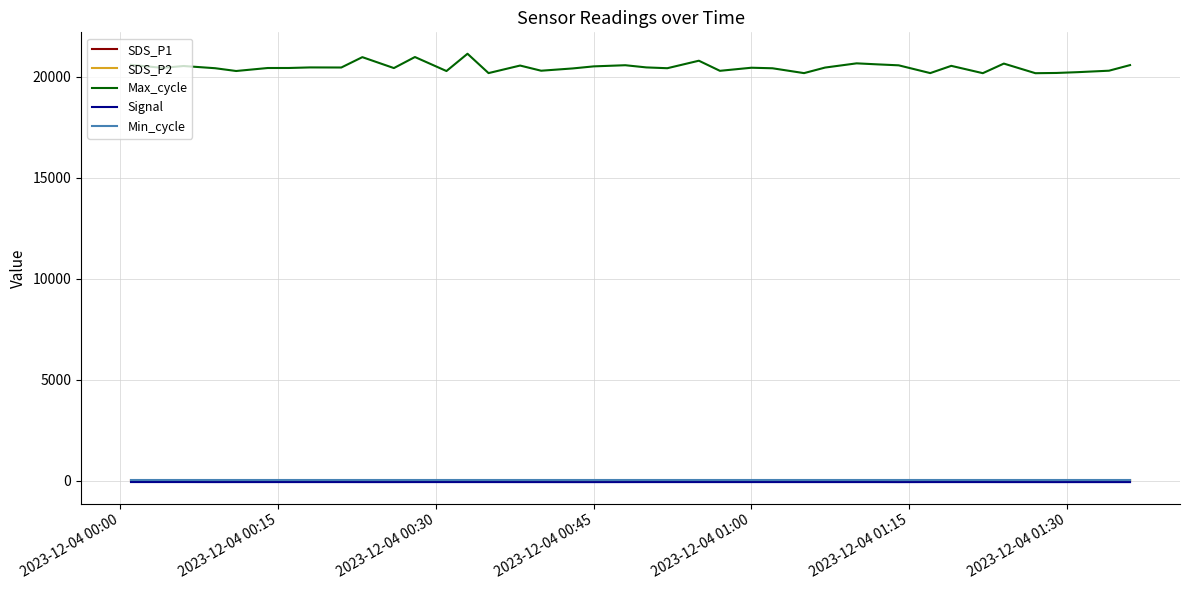

What is the maximum value for Max_cycle?

21135.0